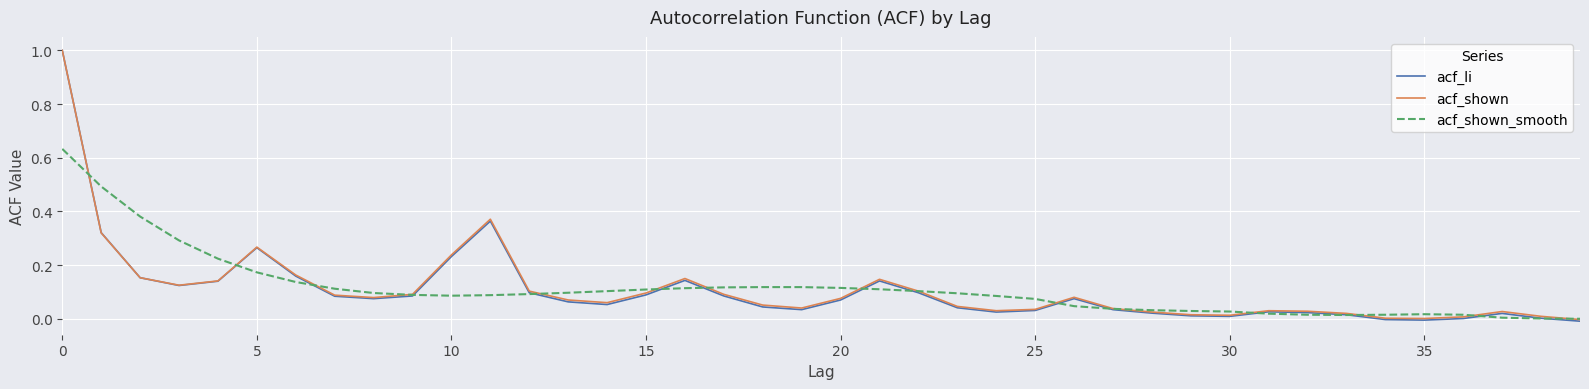

What is the greatest value displayed?

1.0